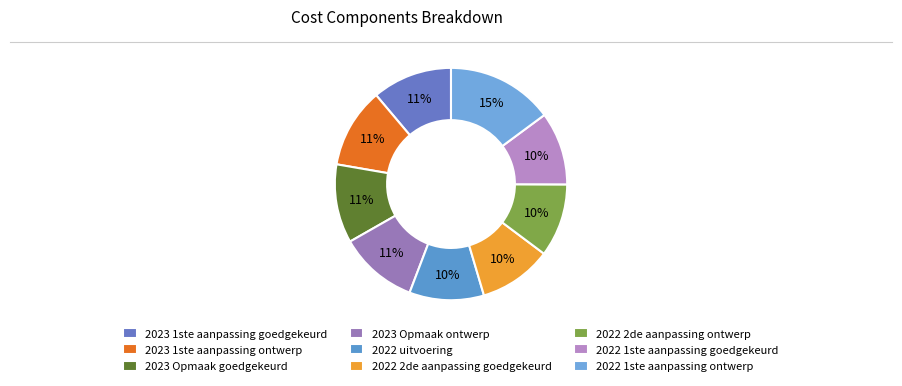

Is the sum of 2023 1ste aanpassing ontwerp and 2023 1ste aanpassing goedgekeurd greater than half?

No